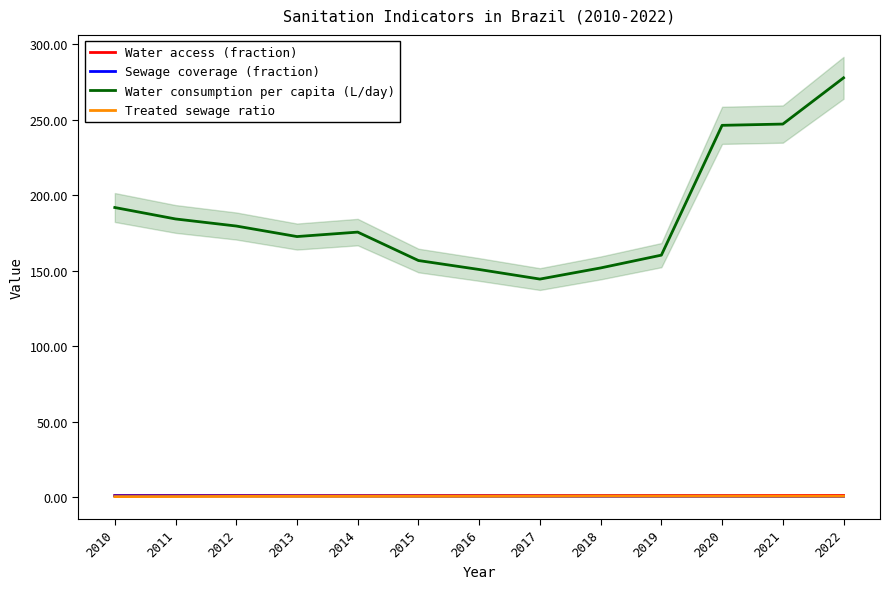

What value does the Treated sewage ratio series have at 2018?

0.6